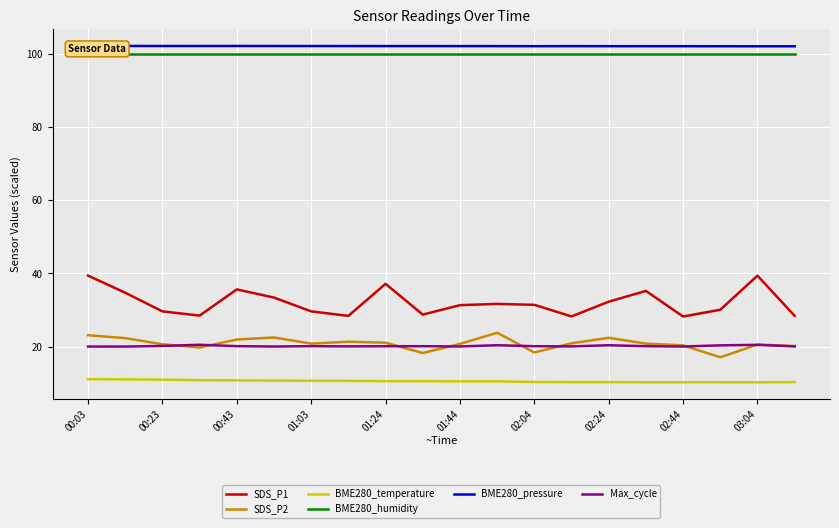

Is it true that SDS_P1 equals 31.4 at 02:04?

True